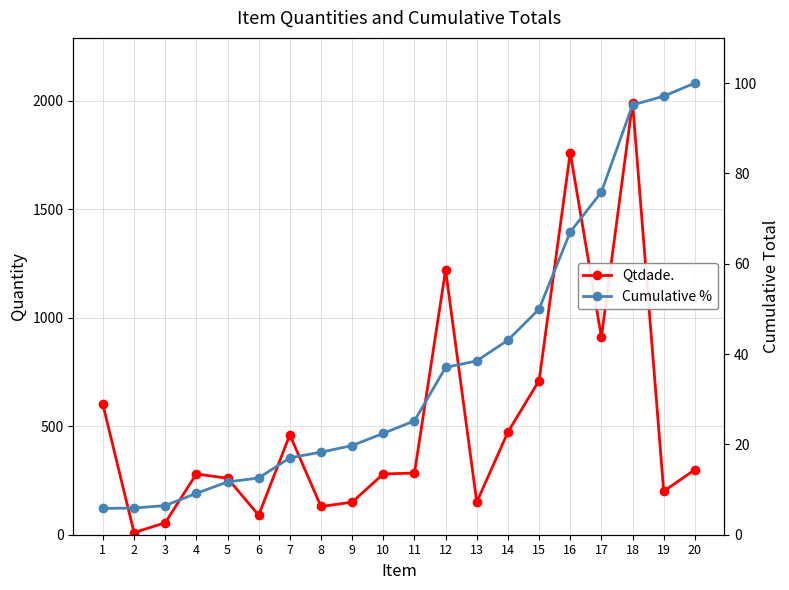

Reading left to right, transcribe all the data shown in this chart.

Qtdade.: 1=600.0	2=10.0	3=55.0	4=280.0	5=260.0	6=90.0	7=460.0	8=130.0	9=150.0	10=280.0	11=284.0	12=1220.0	13=150.0	14=473.0	15=710.0	16=1760.0	17=910.0	18=1990.0	19=200.0	20=300.0
Cumulative %: 1=5.8	2=5.9	3=6.4	4=9.2	5=11.7	6=12.6	7=17.0	8=18.3	9=19.7	10=22.4	11=25.2	12=37.0	13=38.5	14=43.1	15=50.0	16=67.0	17=75.9	18=95.2	19=97.1	20=100.0